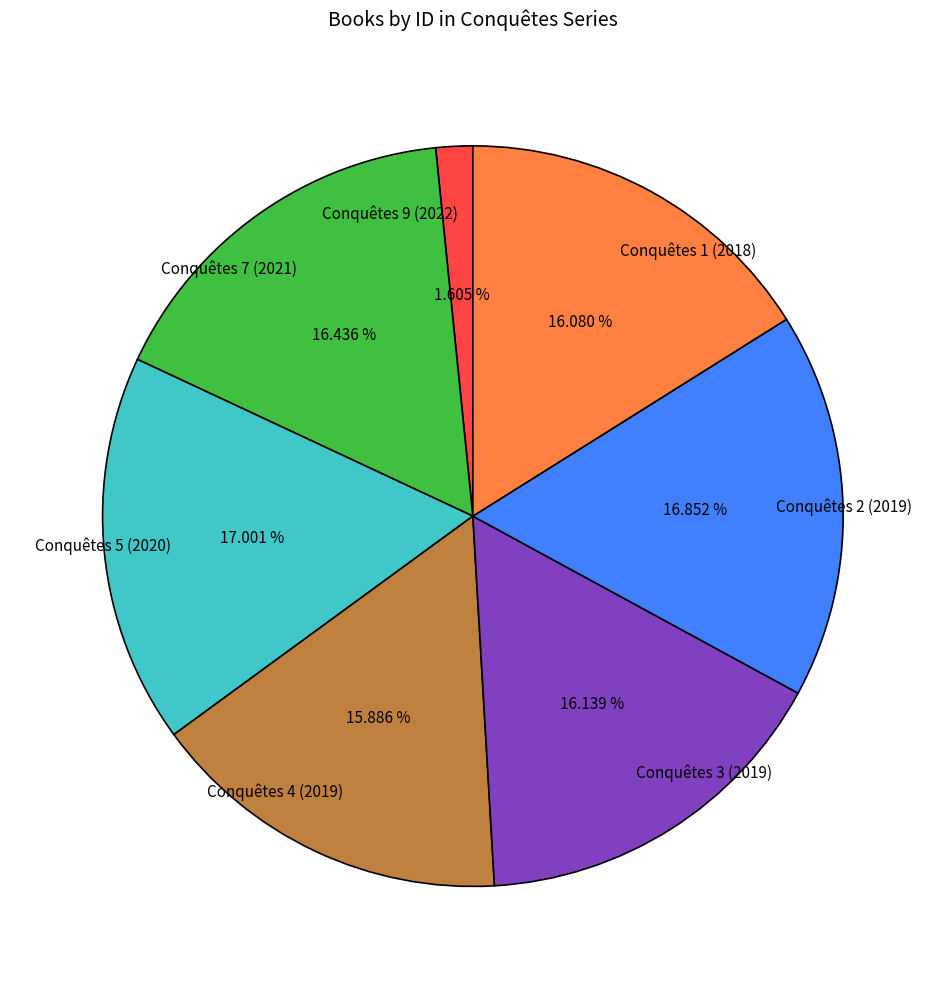

Is Conquêtes 4 (2019) the majority of the pie?

No